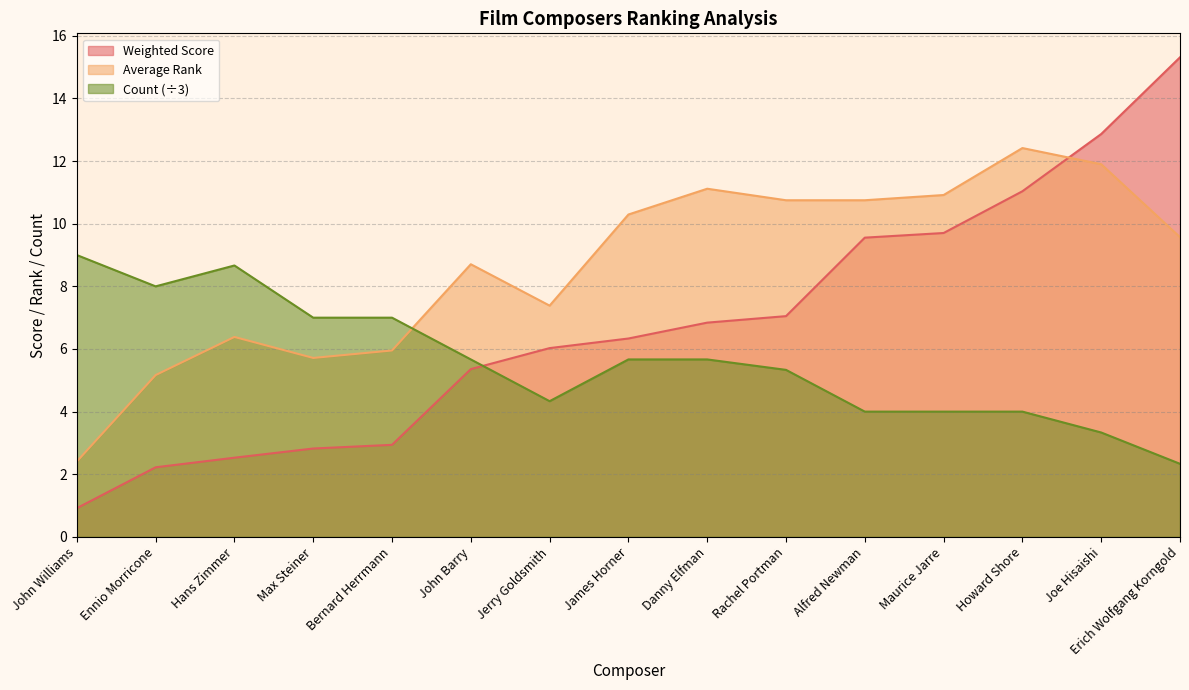

What is the label of the 6th point from the right?

Rachel Portman